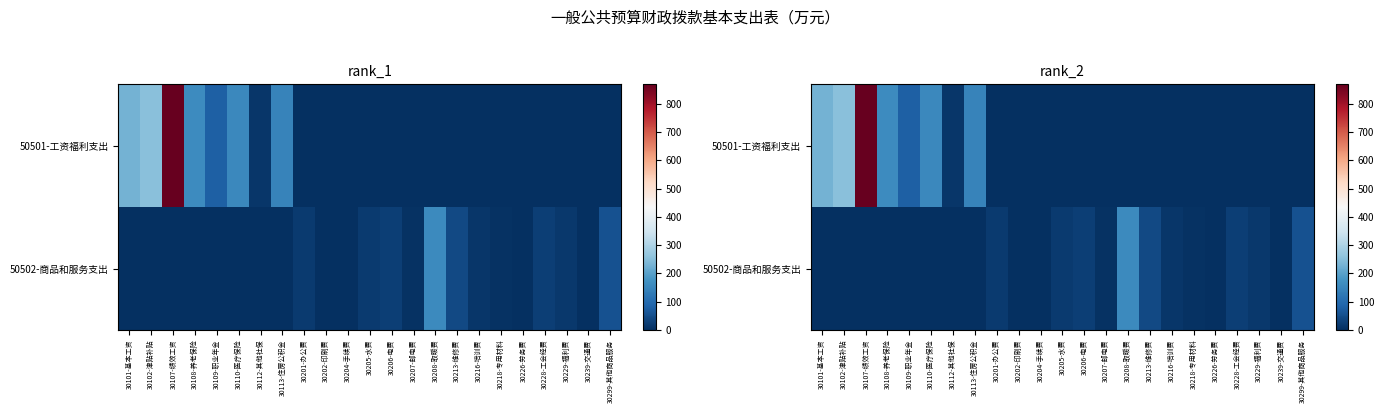

Is the value of 50502-商品和服务支出 at 30113-住房公积金 greater than the value of 50501-工资福利支出 at 30206-电费?

No